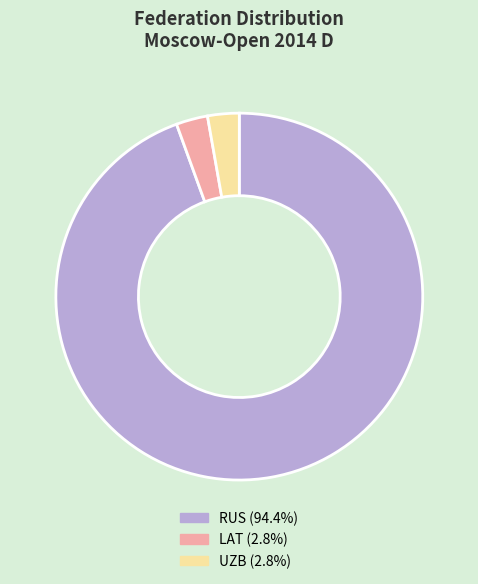

Do RUS (94.4%) and LAT (2.8%) together represent more than half of the pie?

Yes